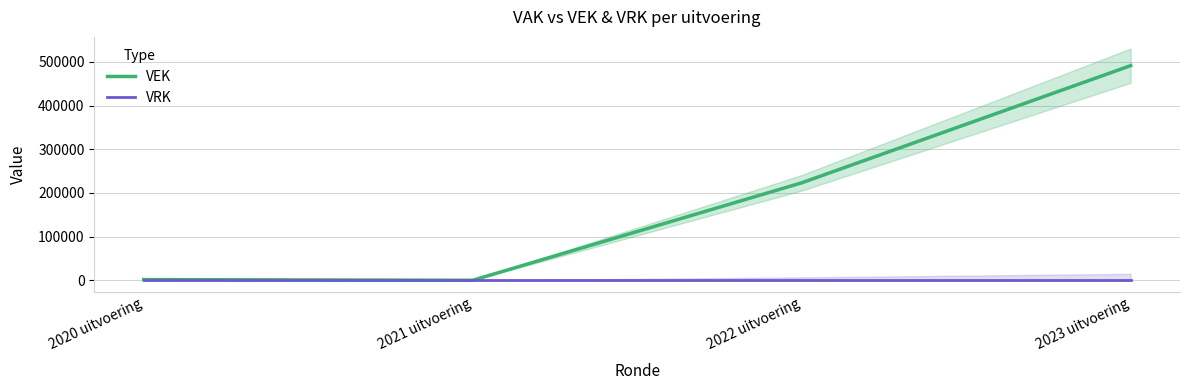

True or false: VRK and VEK intersect in this chart.

False